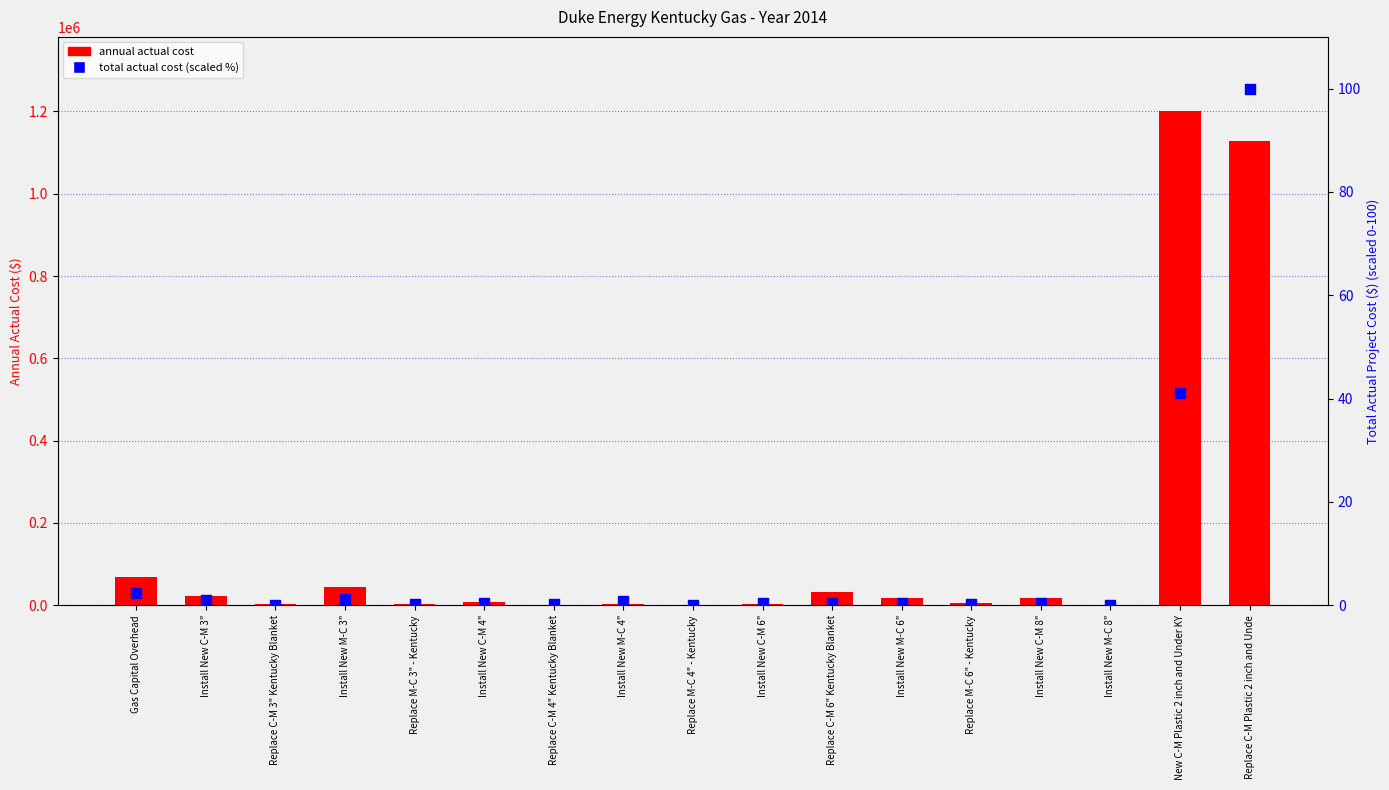

Reading left to right, what are all the values shown in this chart?

annual actual cost: Gas Capital Overhead=69579.1	Install New C-M 3"=22568.8	Replace C-M 3" Kentucky Blanket=3279.6	Install New M-C 3"=43547.3	Replace M-C 3" - Kentucky=4013.0	Install New C-M 4"=6870.4	Replace C-M 4" Kentucky Blanket=1459.2	Install New M-C 4"=3944.7	Replace M-C 4" - Kentucky=117.4	Install New C-M 6"=3033.5	Replace C-M 6" Kentucky Blanket=32490.6	Install New M-C 6"=16971.2	Replace M-C 6" - Kentucky=5854.7	Install New C-M 8"=17279.5	Install New M-C 8"=-82.4	New C-M Plastic 2 inch and Under KY=1201082.2	Replace C-M Plastic 2 inch and Unde=1127460.7
total actual cost (percentile): Gas Capital Overhead=2.4	Install New C-M 3"=1.0	Replace C-M 3" Kentucky Blanket=0.1	Install New M-C 3"=1.3	Replace M-C 3" - Kentucky=0.2	Install New C-M 4"=0.5	Replace C-M 4" Kentucky Blanket=0.3	Install New M-C 4"=0.8	Replace M-C 4" - Kentucky=0.1	Install New C-M 6"=0.4	Replace C-M 6" Kentucky Blanket=0.5	Install New M-C 6"=0.4	Replace M-C 6" - Kentucky=0.3	Install New C-M 8"=0.4	Install New M-C 8"=0.0	New C-M Plastic 2 inch and Under KY=41.2	Replace C-M Plastic 2 inch and Unde=100.0